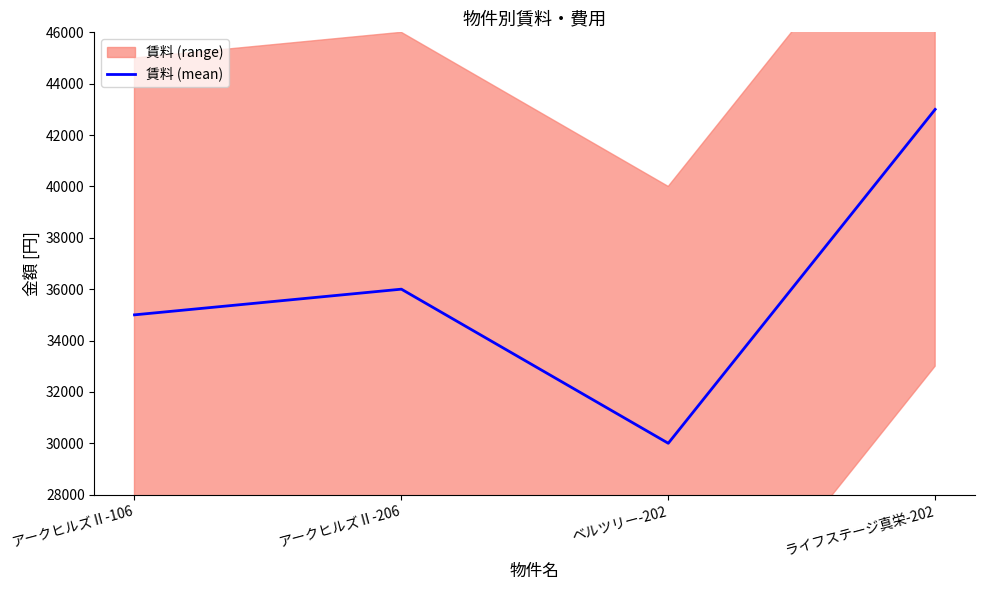

Reading left to right, extract all data points from this chart.

35000	36000	30000	43000